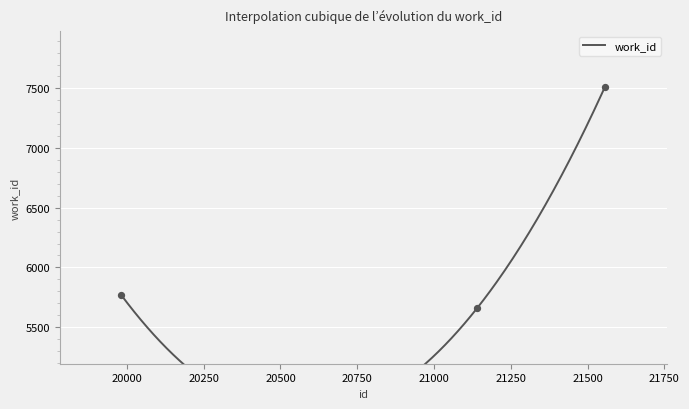

Between 21140 and 21557, which is larger?

21557